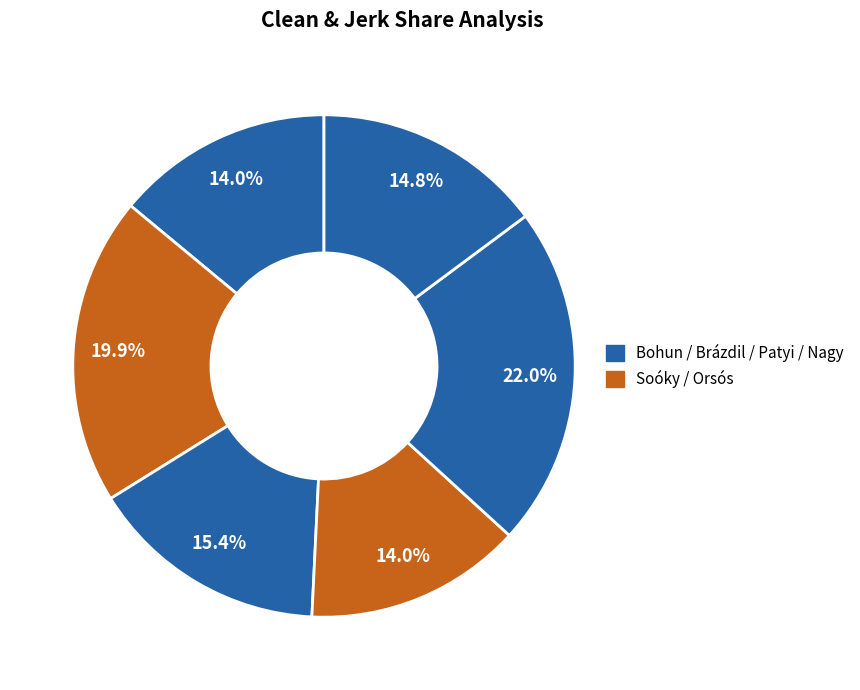

To the nearest percent, what is the difference between the largest and smallest slice percentages?

8%